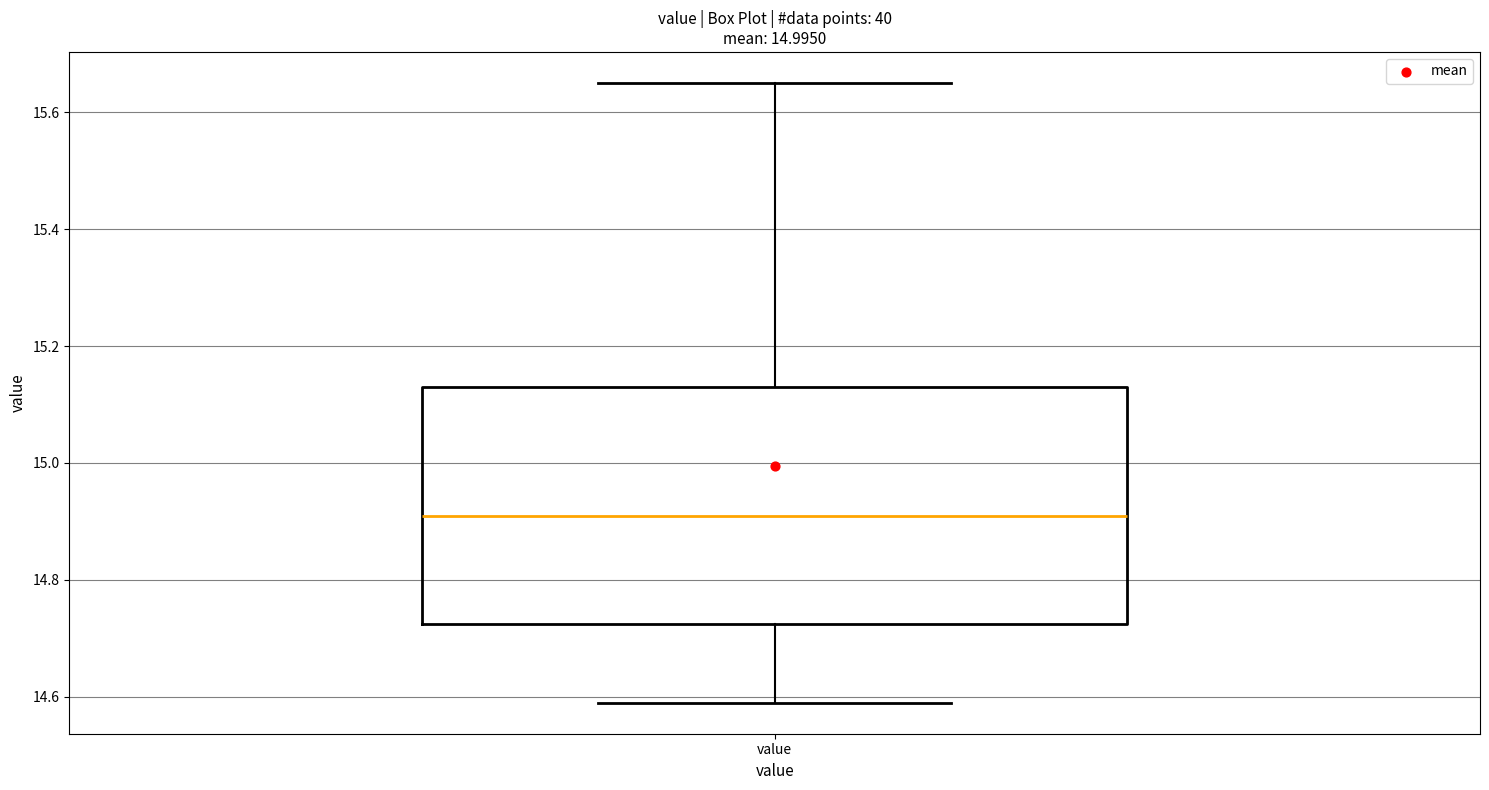

Where is the lower edge of the box for value on the y-axis? The values are not printed on the chart, so give them approximately, as read against the axis.

14.72